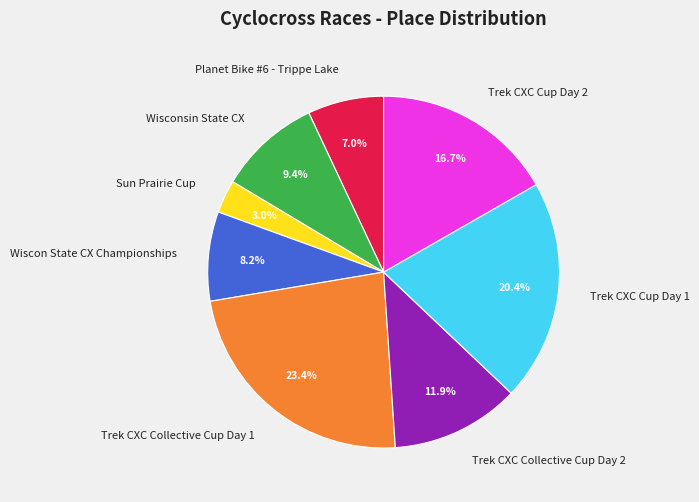

Which slice is the largest?

Trek CXC Collective Cup Day 1